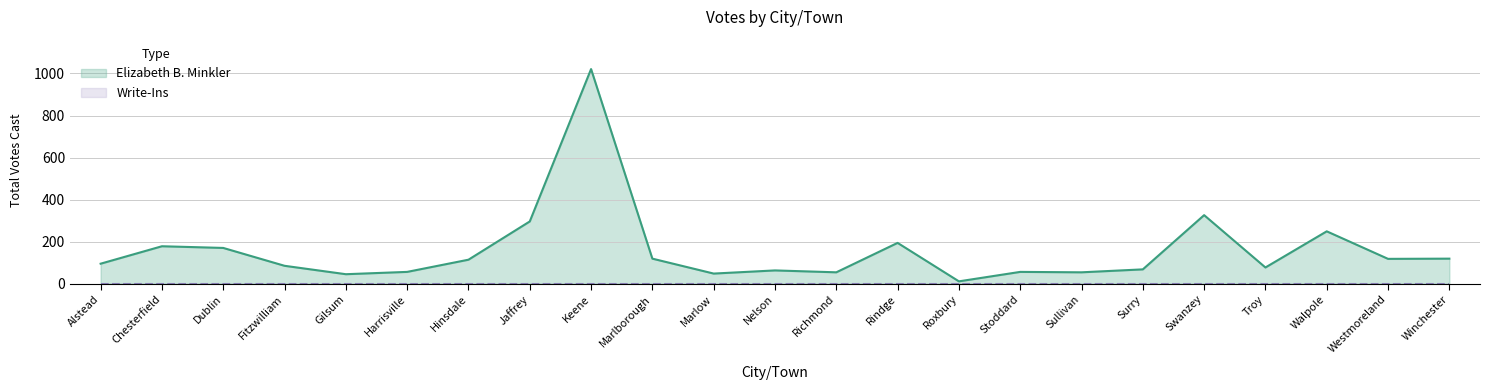

Reading right to left, transcribe all the data shown in this chart.

Winchester=119	Westmoreland=118	Walpole=249	Troy=77	Swanzey=326	Surry=68	Sullivan=54	Stoddard=56	Roxbury=11	Rindge=194	Richmond=54	Nelson=63	Marlow=48	Marlborough=119	Keene=1021	Jaffrey=296	Hinsdale=114	Harrisville=56	Gilsum=45	Fitzwilliam=85	Dublin=170	Chesterfield=178	Alstead=95